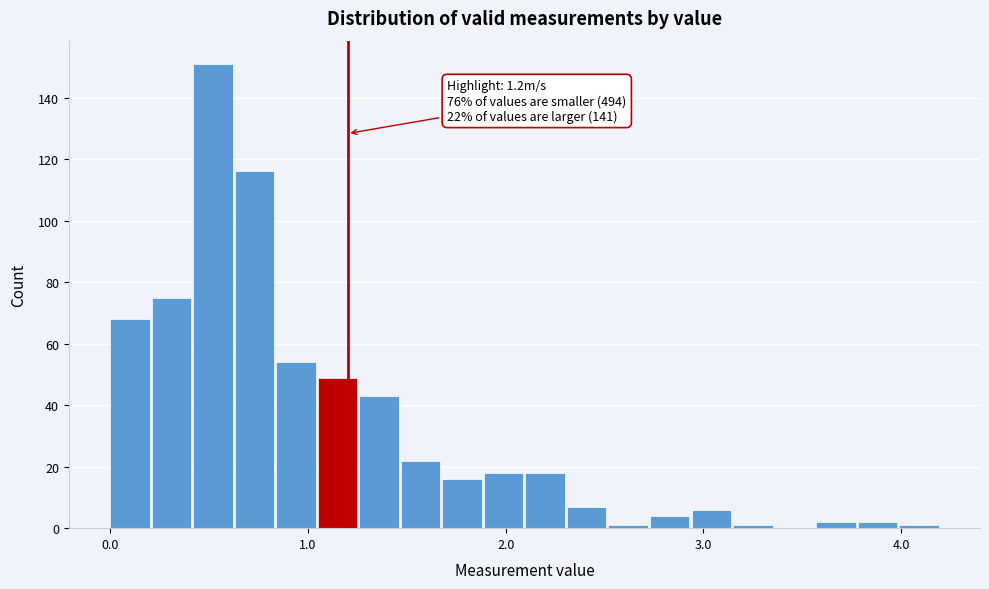

Around what value on the x-axis is the tallest bar? Give the approximate position of its centre, as read against the axis.

0.5